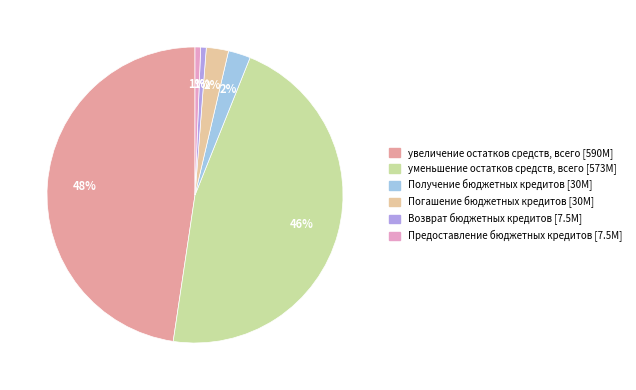

What percentage is the Получение бюджетных кредитов [30M] slice, to the nearest percent?

2%